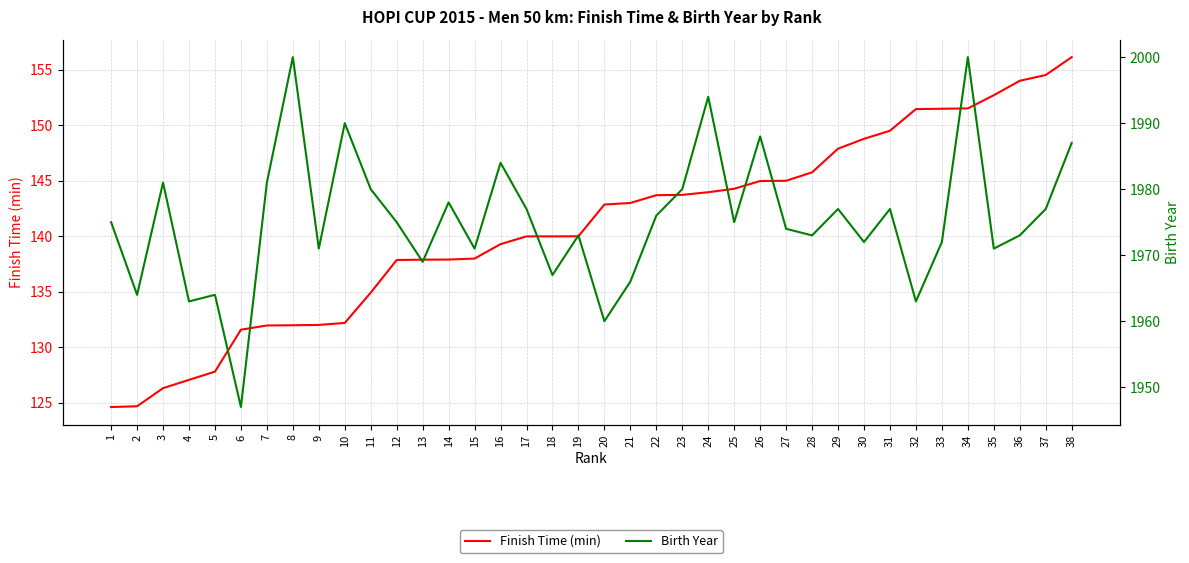

Reading left to right, what are all the values shown in this chart?

Finish Time (min): 1=124.6	2=124.7	3=126.3	4=127.1	5=127.8	6=131.6	7=132.0	8=132.0	9=132.0	10=132.2	11=134.9	12=137.9	13=137.9	14=137.9	15=138.0	16=139.3	17=140.0	18=140.0	19=140.0	20=142.9	21=143.0	22=143.7	23=143.7	24=144.0	25=144.3	26=145.0	27=145.0	28=145.8	29=147.9	30=148.8	31=149.5	32=151.5	33=151.5	34=151.5	35=152.7	36=154.0	37=154.5	38=156.2
Birth Year: 1=1975.0	2=1964.0	3=1981.0	4=1963.0	5=1964.0	6=1947.0	7=1981.0	8=2000.0	9=1971.0	10=1990.0	11=1980.0	12=1975.0	13=1969.0	14=1978.0	15=1971.0	16=1984.0	17=1977.0	18=1967.0	19=1973.0	20=1960.0	21=1966.0	22=1976.0	23=1980.0	24=1994.0	25=1975.0	26=1988.0	27=1974.0	28=1973.0	29=1977.0	30=1972.0	31=1977.0	32=1963.0	33=1972.0	34=2000.0	35=1971.0	36=1973.0	37=1977.0	38=1987.0